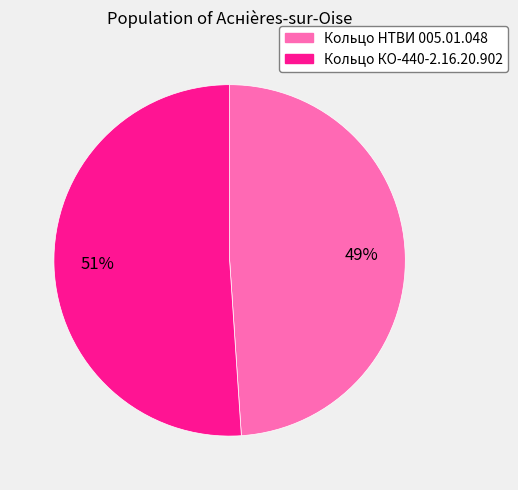

Between Кольцо НТВИ 005.01.048 and Кольцо КО-440-2.16.20.902, which is larger?

Кольцо КО-440-2.16.20.902